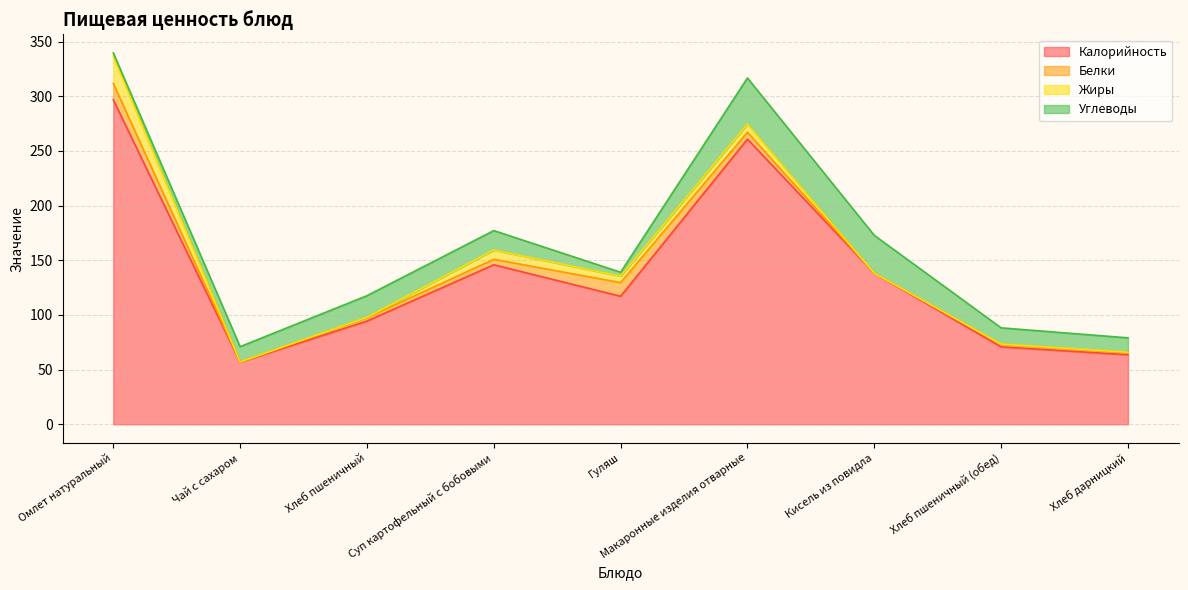

True or false: Калорийность has a value of 219.3 at Суп картофельный с бобовыми.

False